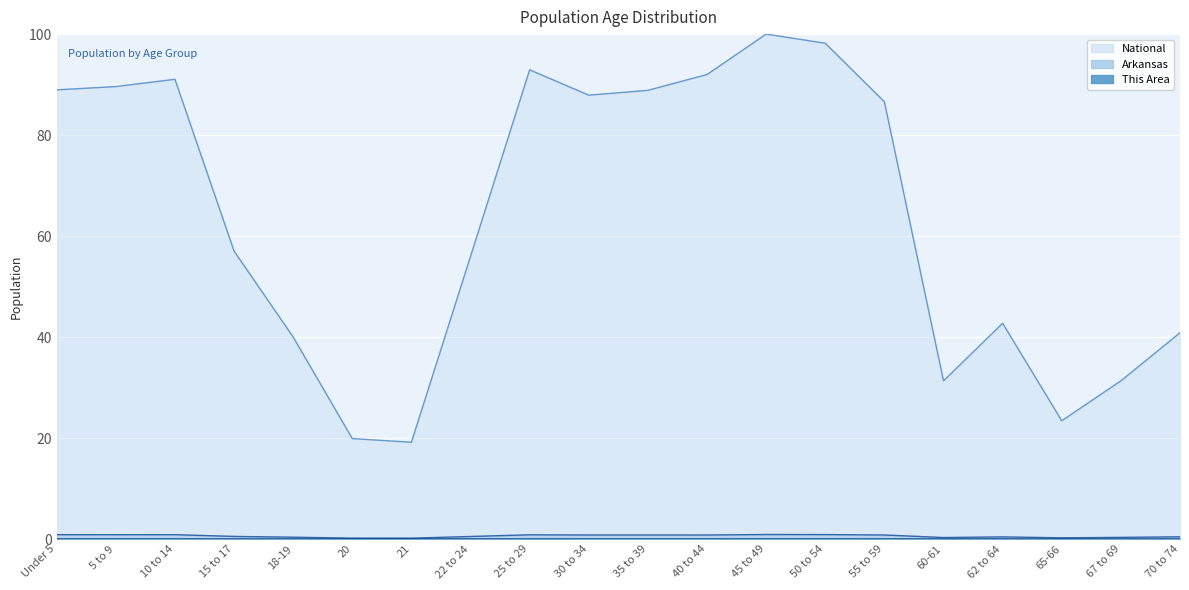

In National, how many points are higher than both neighbors (excluding endpoints)?

4